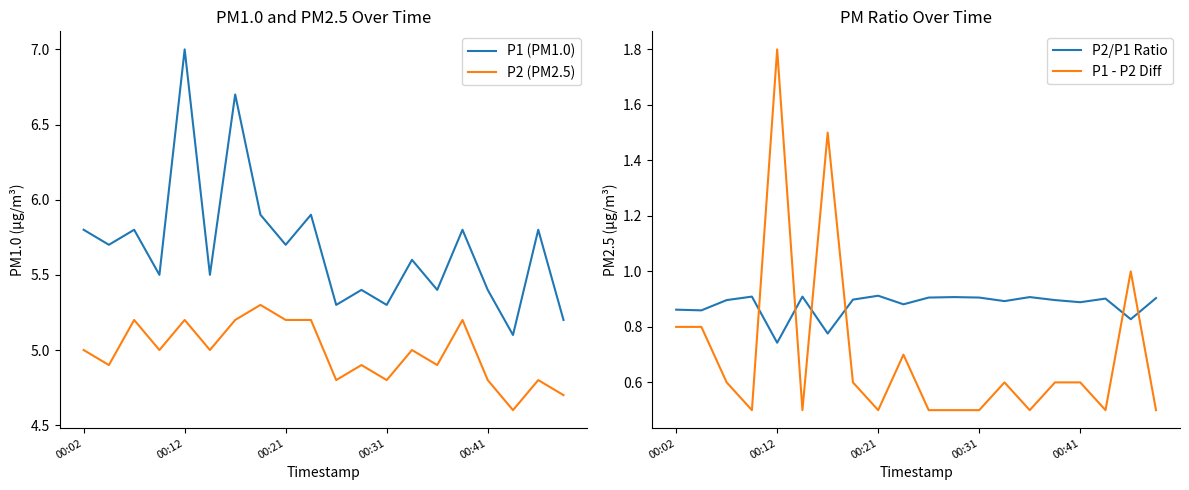

What position from the right is 13?

7